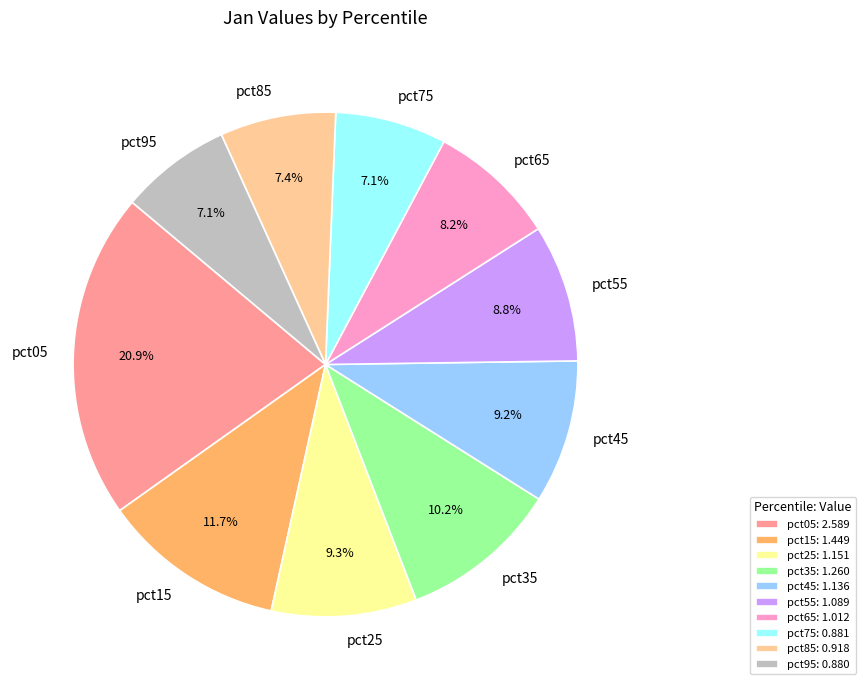

Between pct35 and pct65, which is larger?

pct35